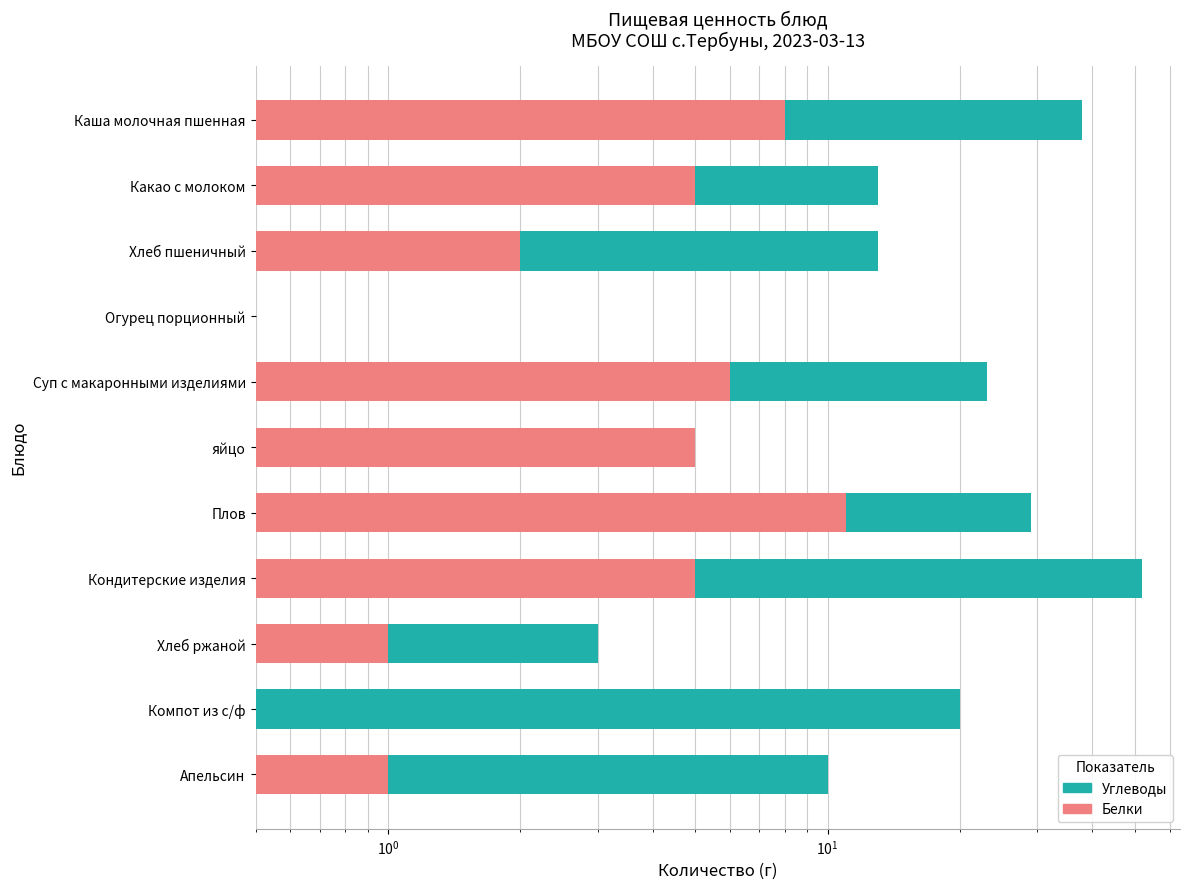

Is it true that Углеводы equals 23 at Суп с макаронными изделиями?

True